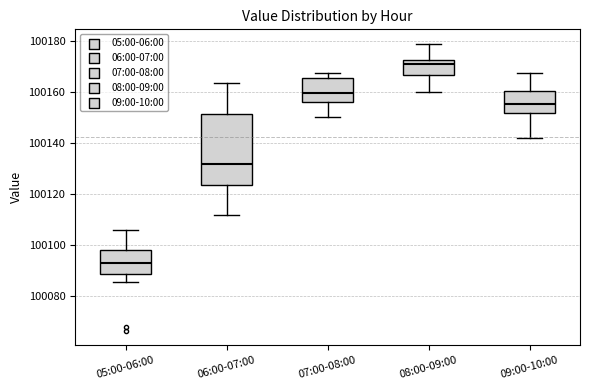

Which box is the tallest, from its lower edge to its upper edge?

06:00-07:00